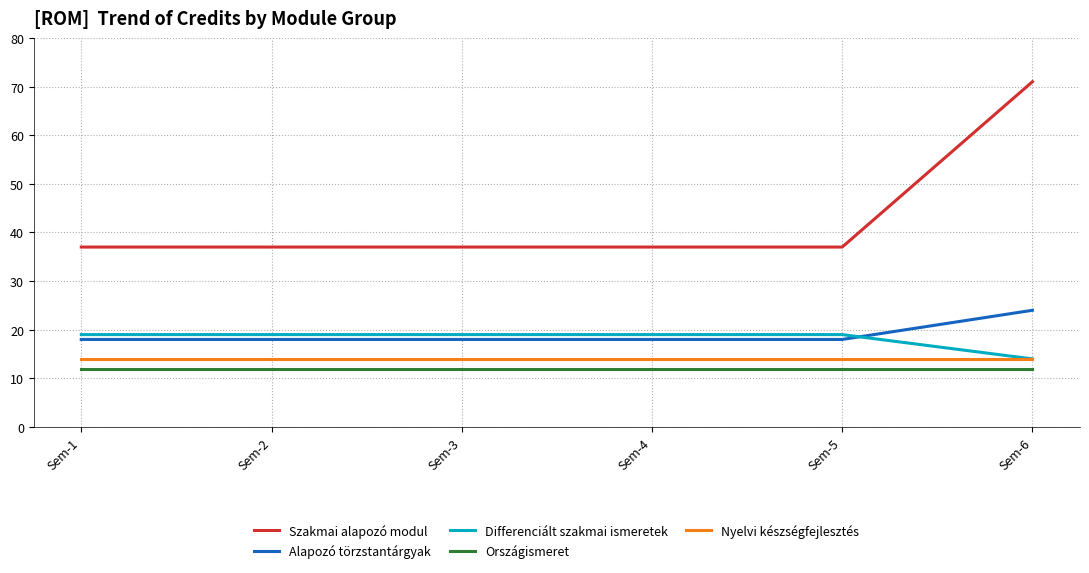

What are all the series names shown in the legend?

Szakmai alapozó modul, Alapozó törzstantárgyak, Differenciált szakmai ismeretek, Országismeret, Nyelvi készségfejlesztés